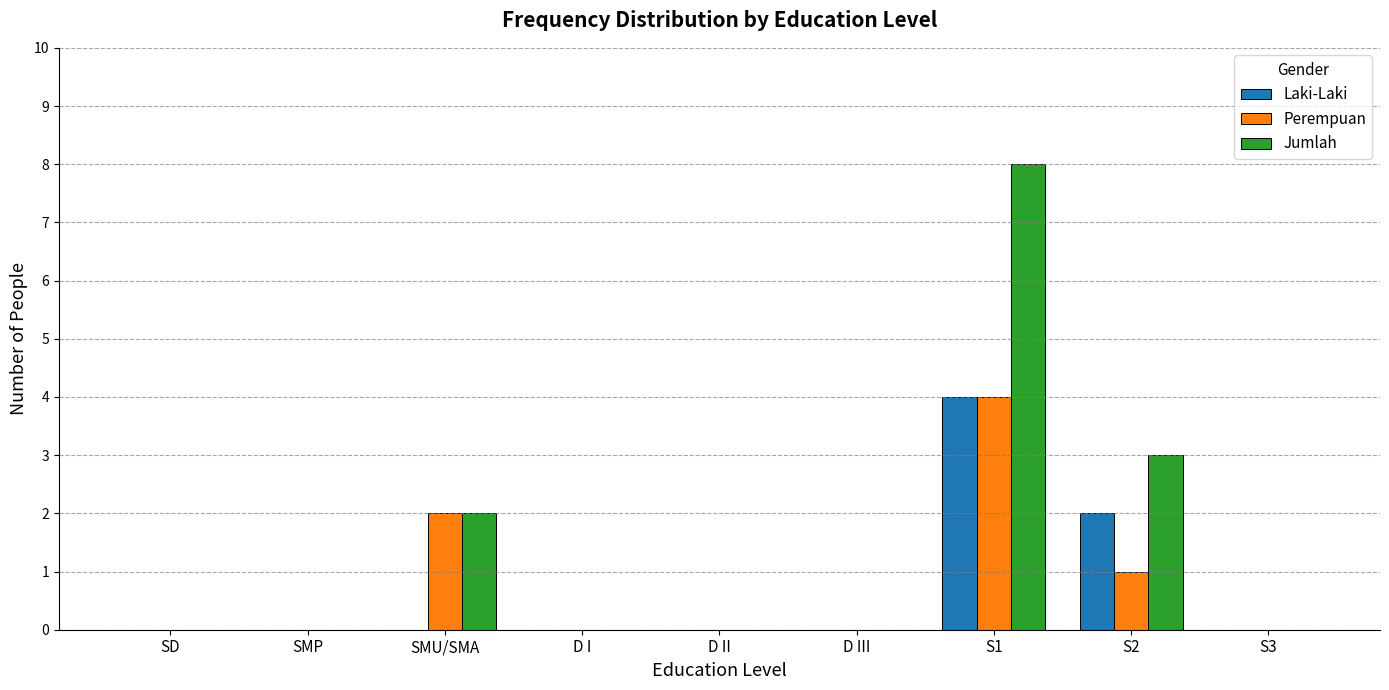

Which category has the highest value across all series?

S1